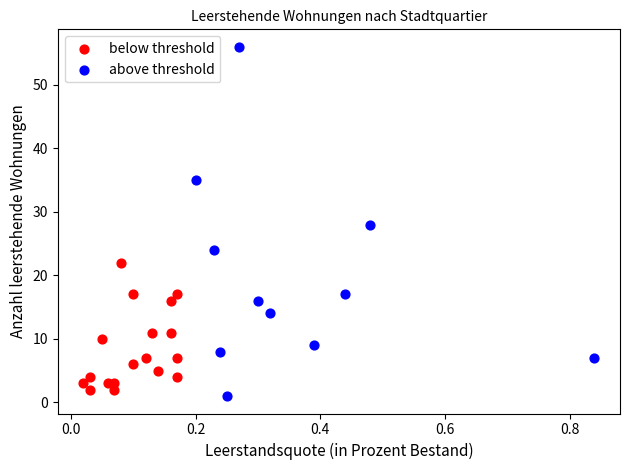

Which series reaches the maximum Y coordinate?

above threshold